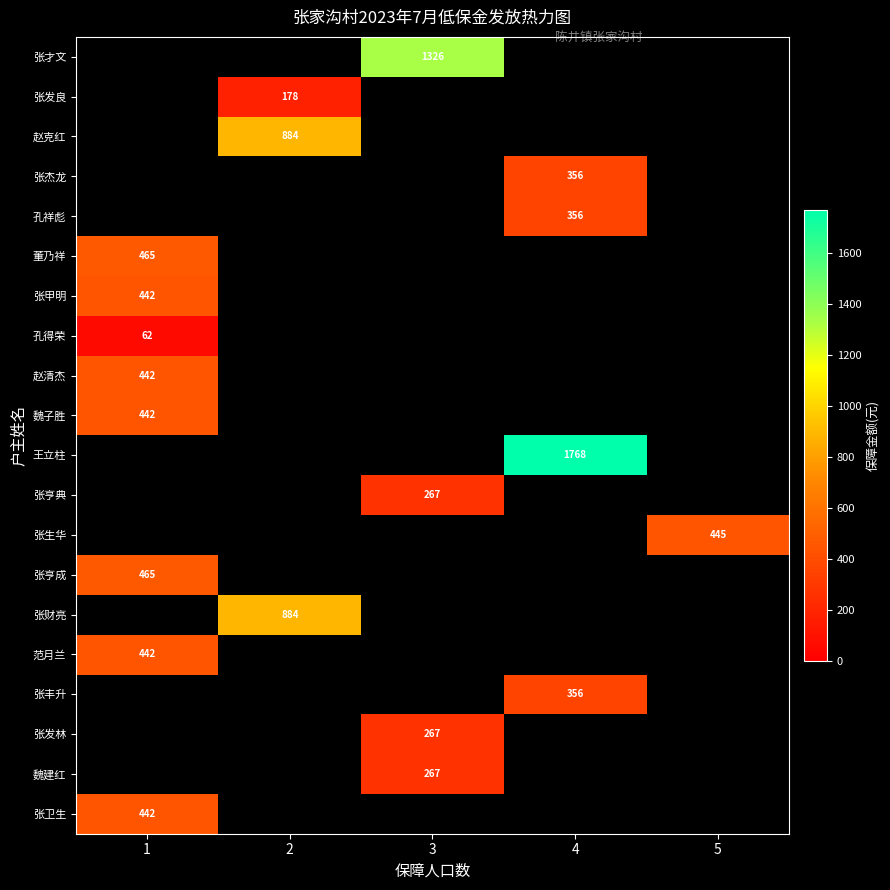

The 孔祥彪 series shows 356 at 4. True or false?

True